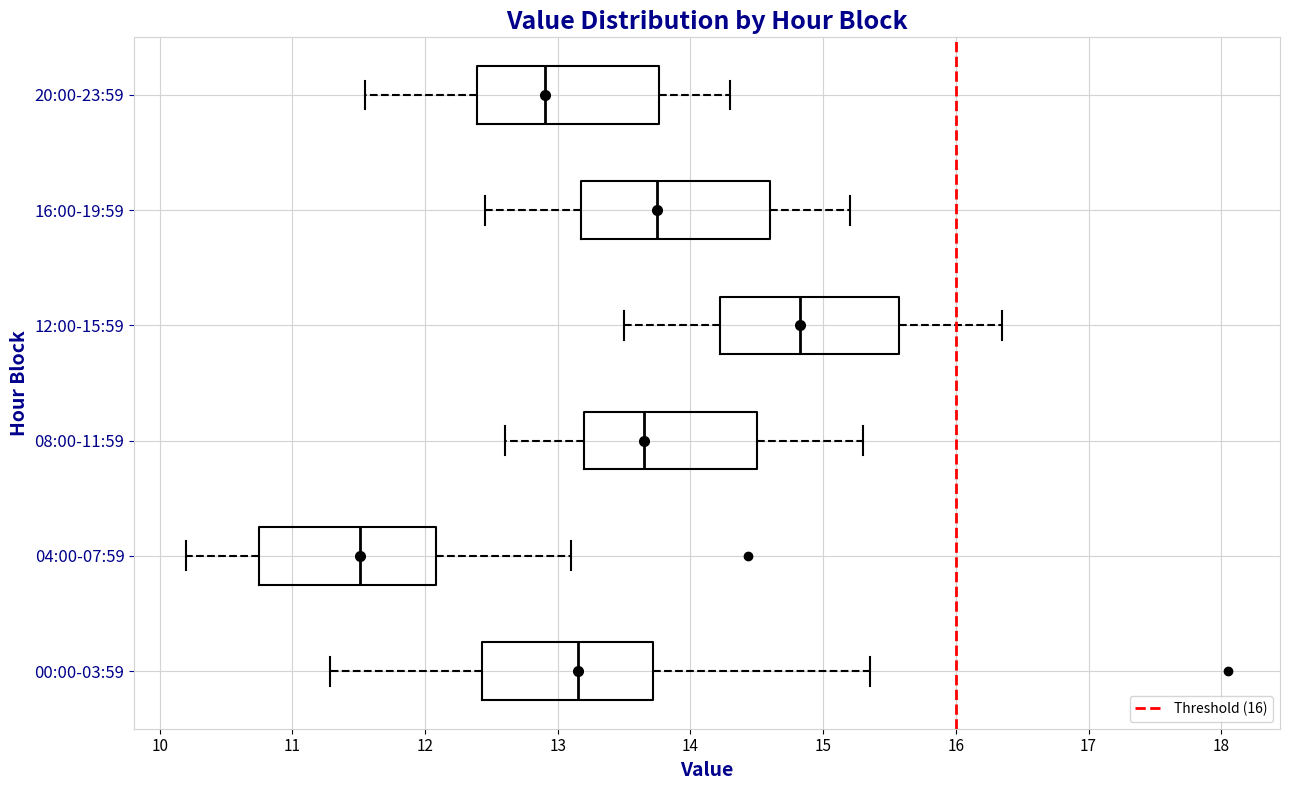

Reading bottom to top, transcribe this box plot: for each box, give where its median line is, the range the box spans, and where its two whiskers end, as read against the x-axis. The values are not printed on the chart, so give them approximately, as read against the axis.

00:00-03:59: median 13.2, box 12.4 to 13.7, whiskers 11.3 to 15.4
04:00-07:59: median 11.5, box 10.7 to 12.1, whiskers 10.2 to 13.1
08:00-11:59: median 13.7, box 13.2 to 14.5, whiskers 12.6 to 15.3
12:00-15:59: median 14.8, box 14.2 to 15.6, whiskers 13.5 to 16.4
16:00-19:59: median 13.8, box 13.2 to 14.6, whiskers 12.5 to 15.2
20:00-23:59: median 12.9, box 12.4 to 13.8, whiskers 11.6 to 14.3